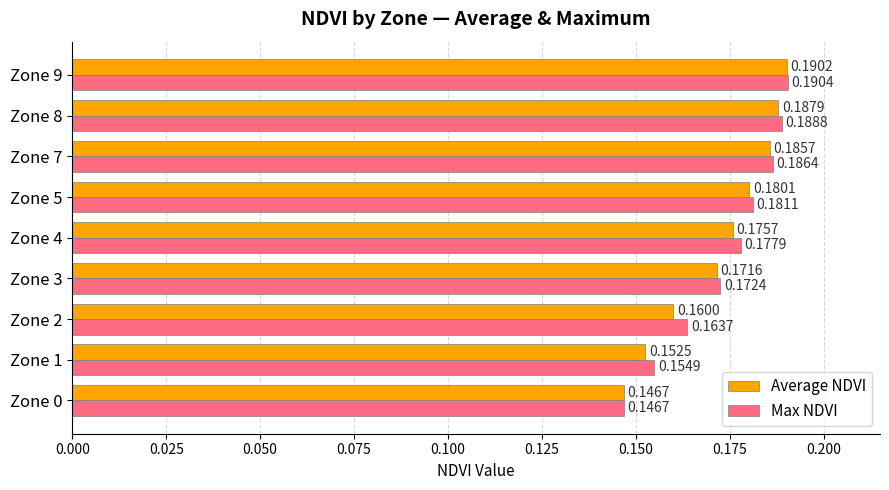

Rank the series at Zone 2 from lowest to highest value.

Average NDVI, Max NDVI